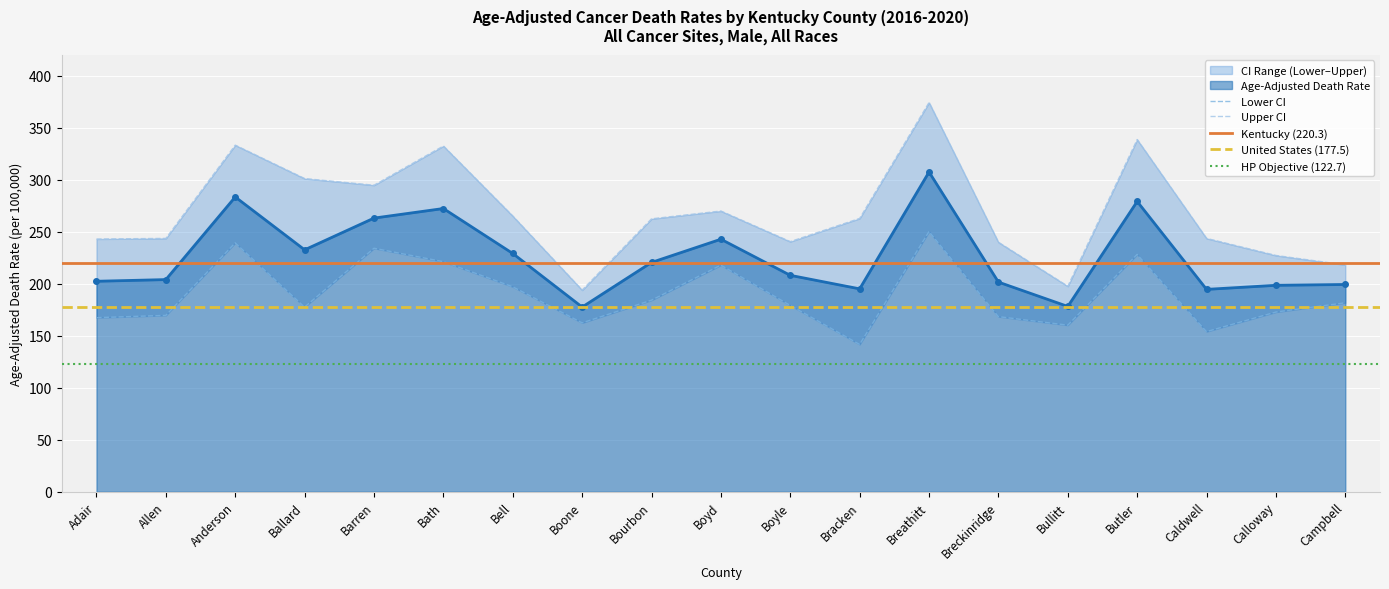

What is the approximate value of Lower CI at Bath?

221.1